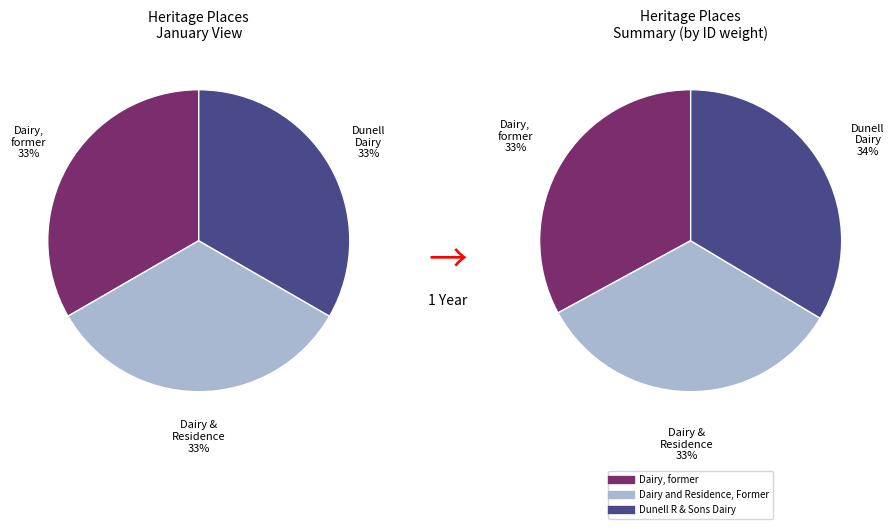

Does any single category account for the majority?

No